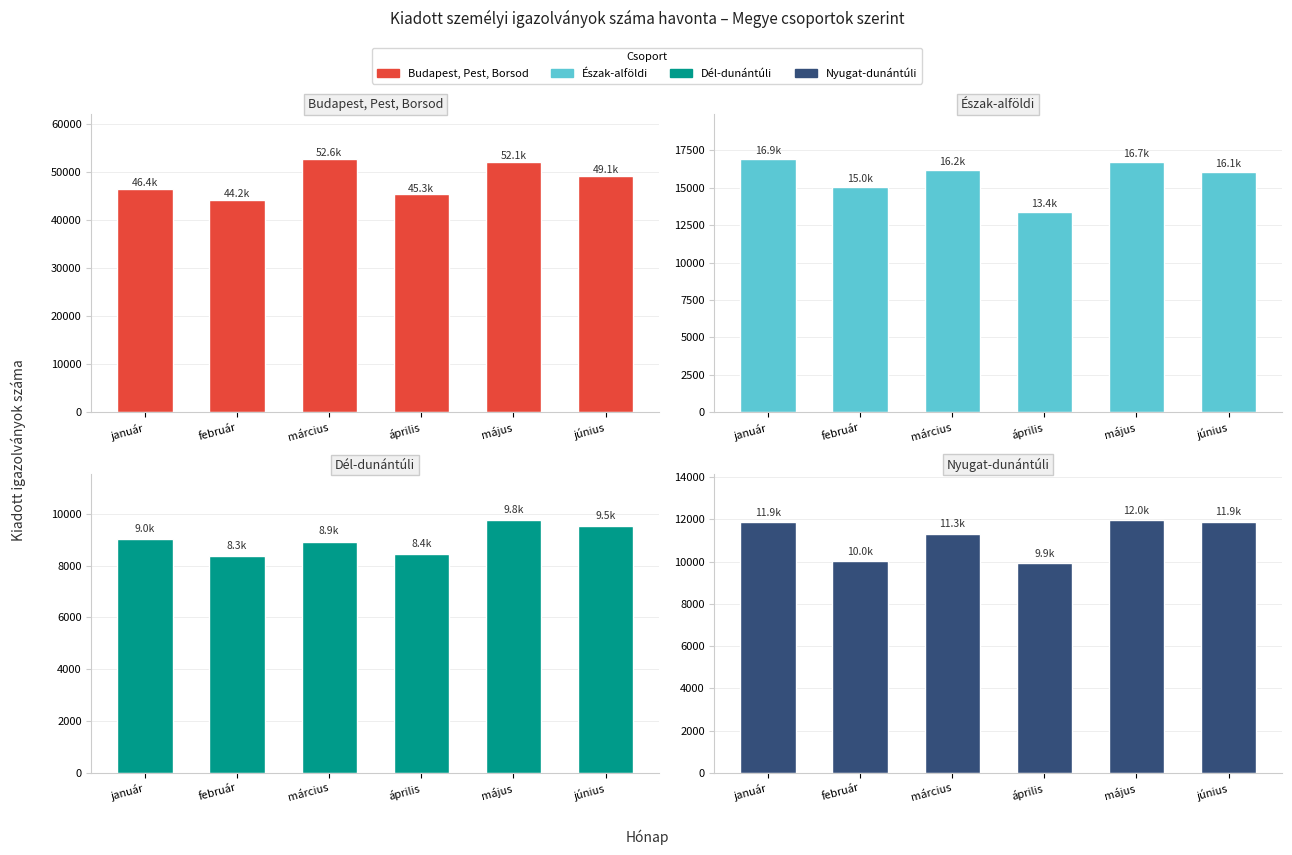

What is the difference between the highest and lowest values at június?

39536